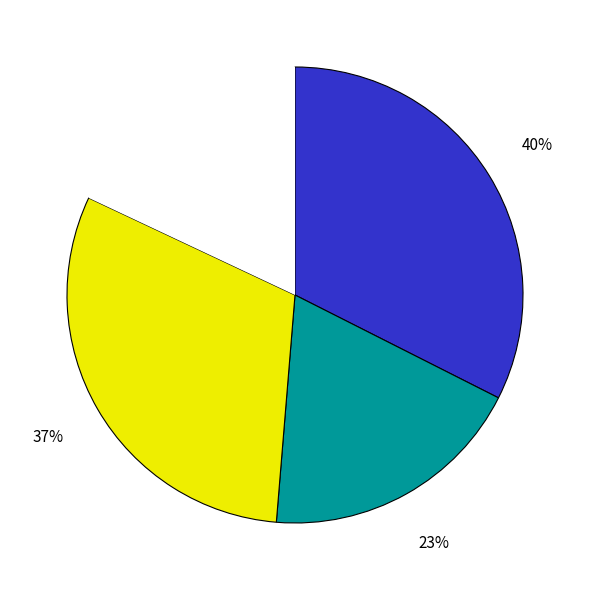

How many segments does this pie chart have?

3